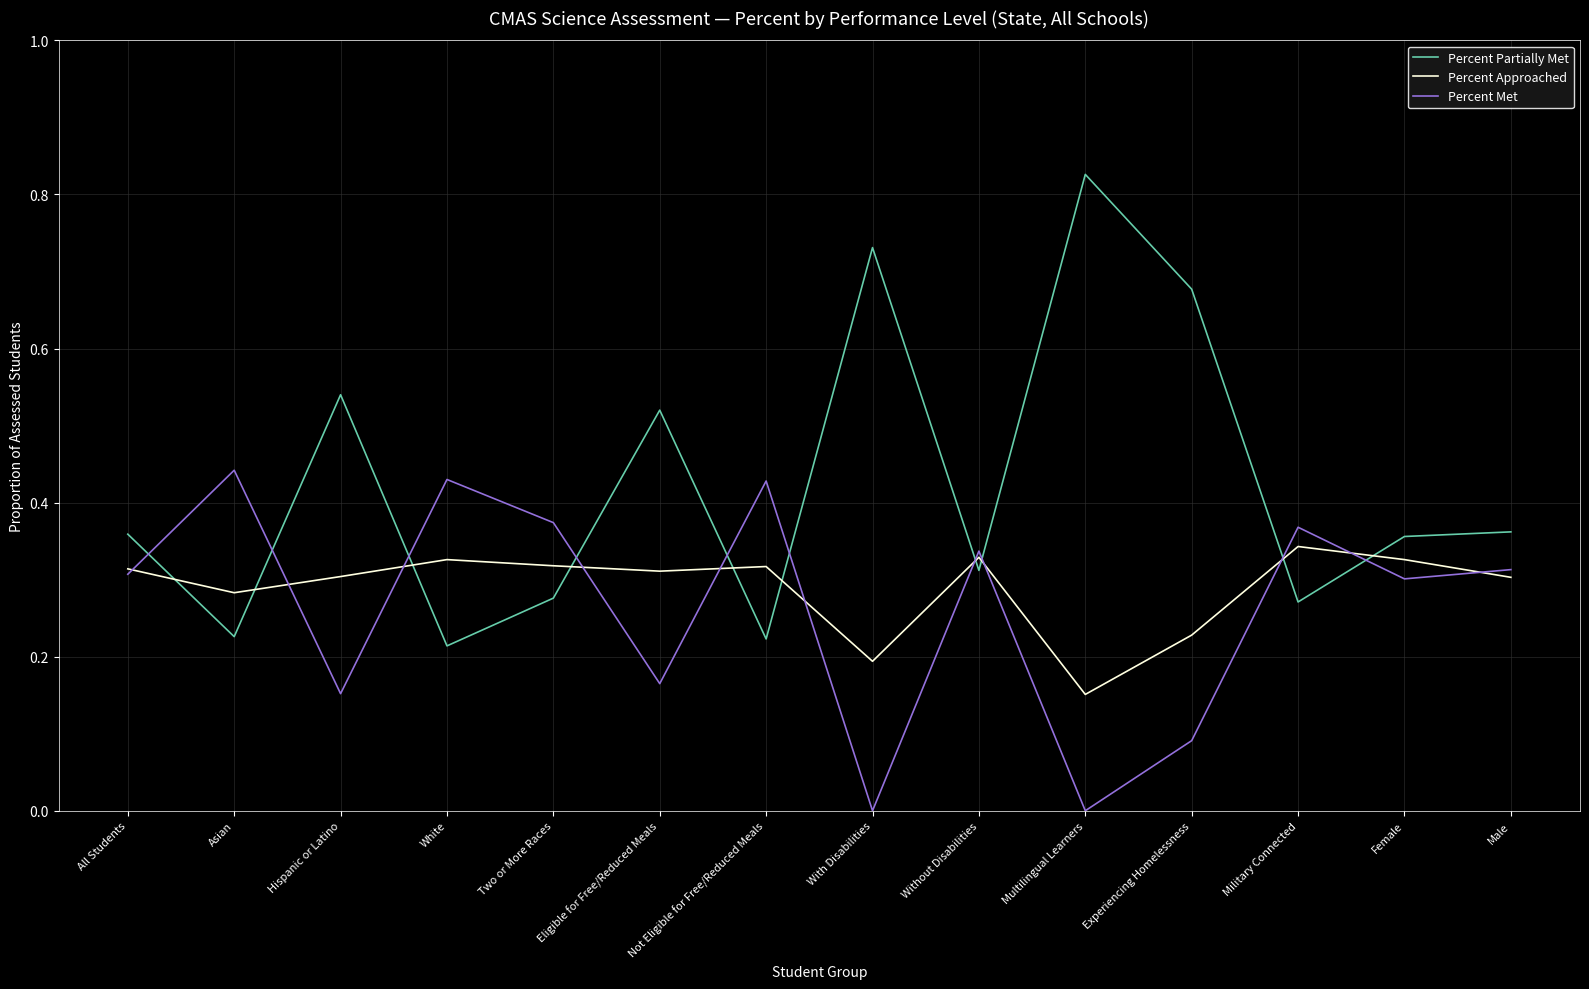

At which category does the chart reach its peak across all series?

Multilingual Learners